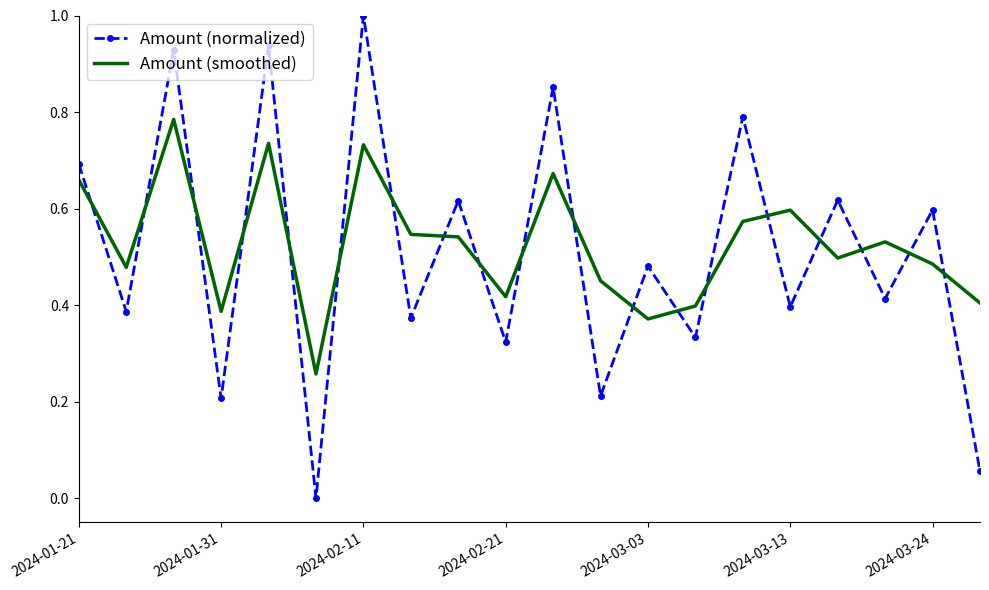

What is the maximum value for Amount (normalized)?

1.0